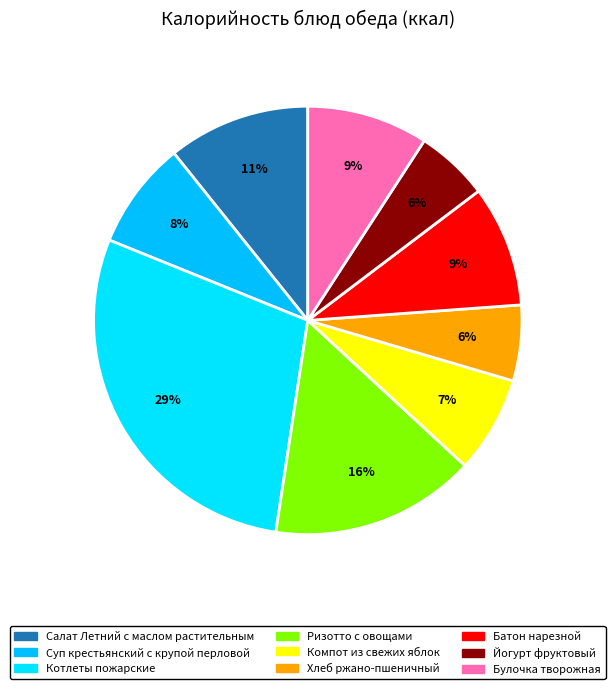

True or false: Хлеб ржано-пшеничный accounts for 6% of the total.

True